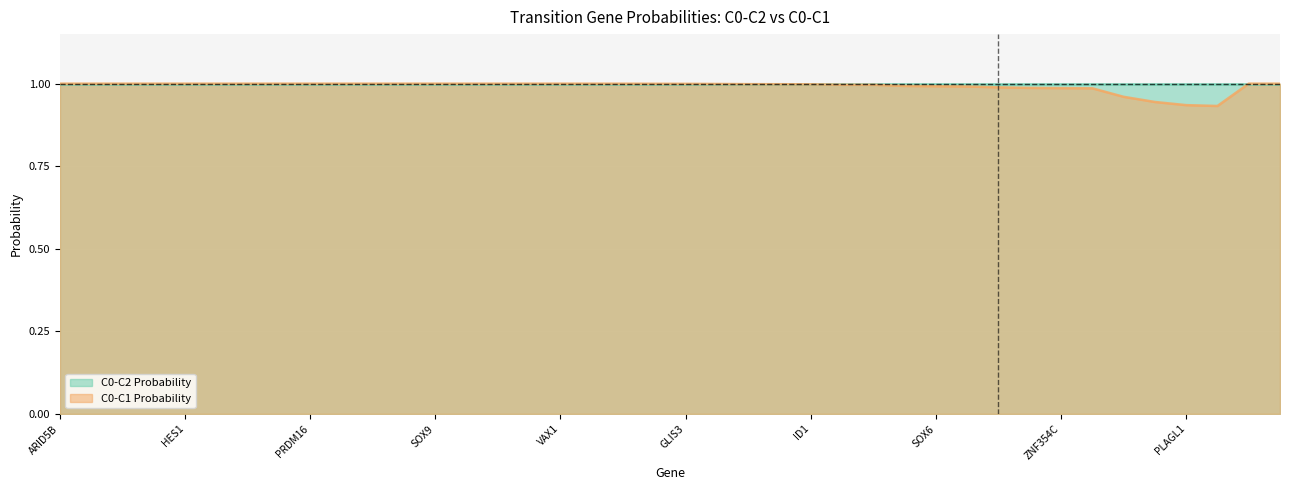

What is the average value?

1.0